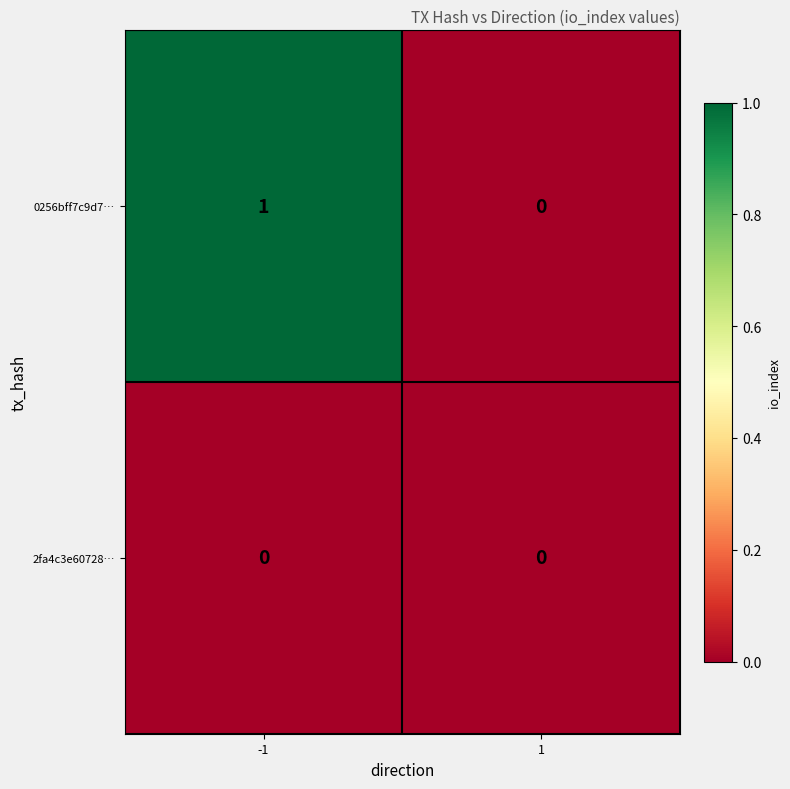

Count the number of categories in the chart.

2